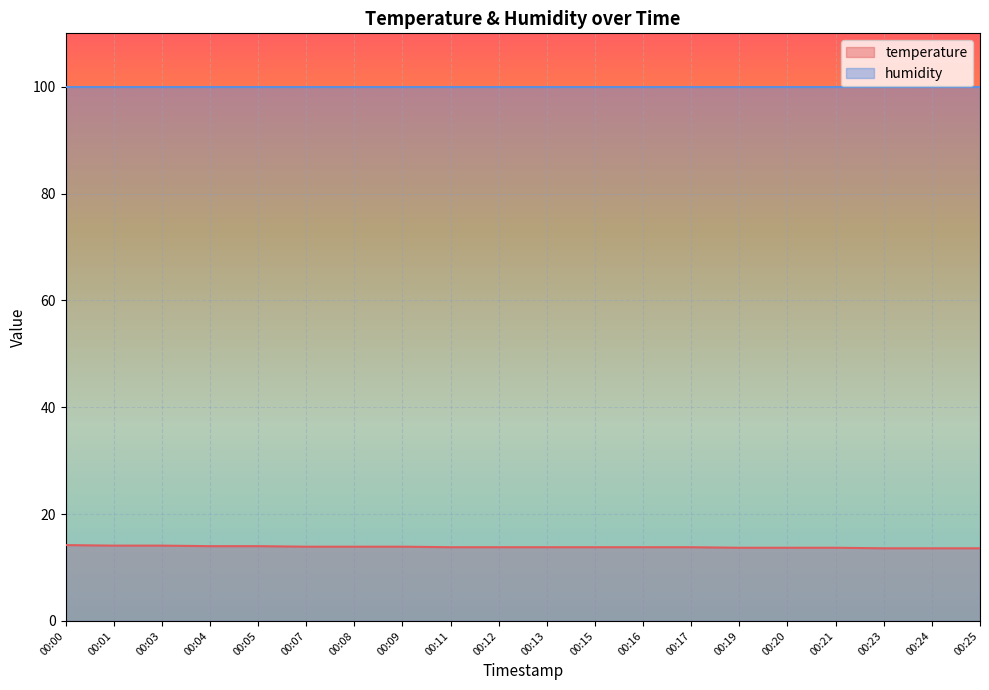

Rank the categories by value from highest to lowest.

00:00, 00:01, 00:03, 00:04, 00:05, 00:07, 00:08, 00:09, 00:11, 00:12, 00:13, 00:15, 00:16, 00:17, 00:19, 00:20, 00:21, 00:23, 00:24, 00:25